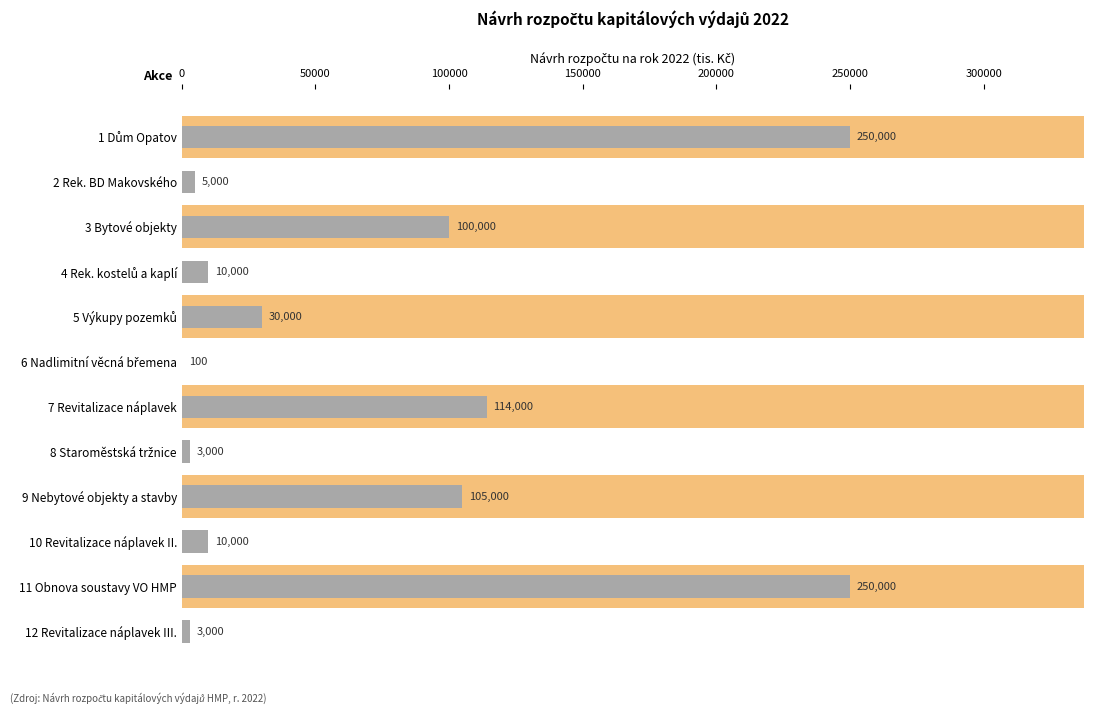

The chart shows a value of 1482 at 12 Revitalizace náplavek III.. True or false?

False